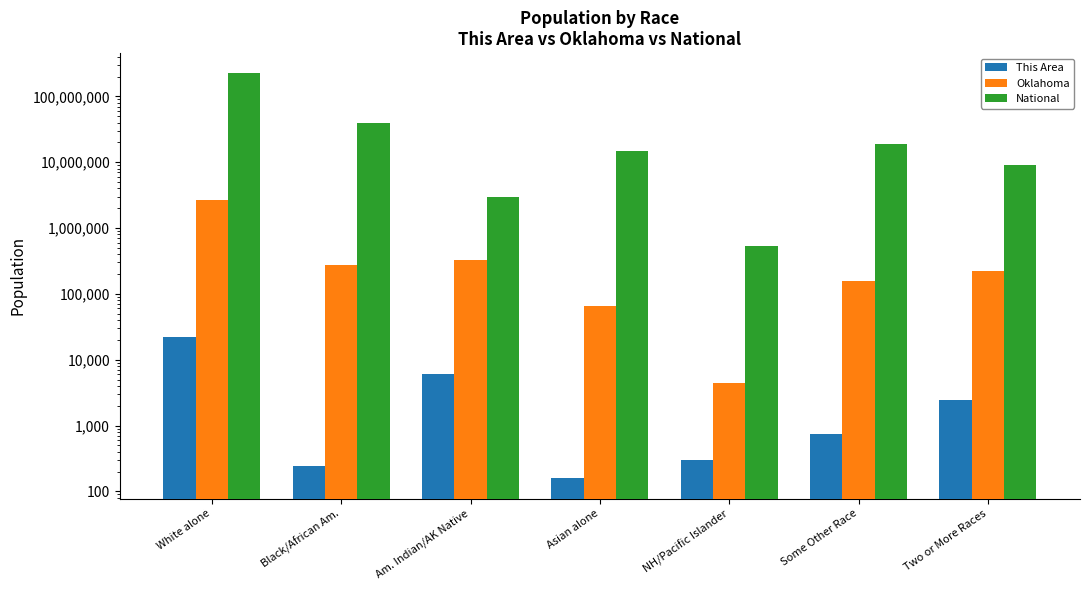

What is the average value of the Oklahoma series?

535907